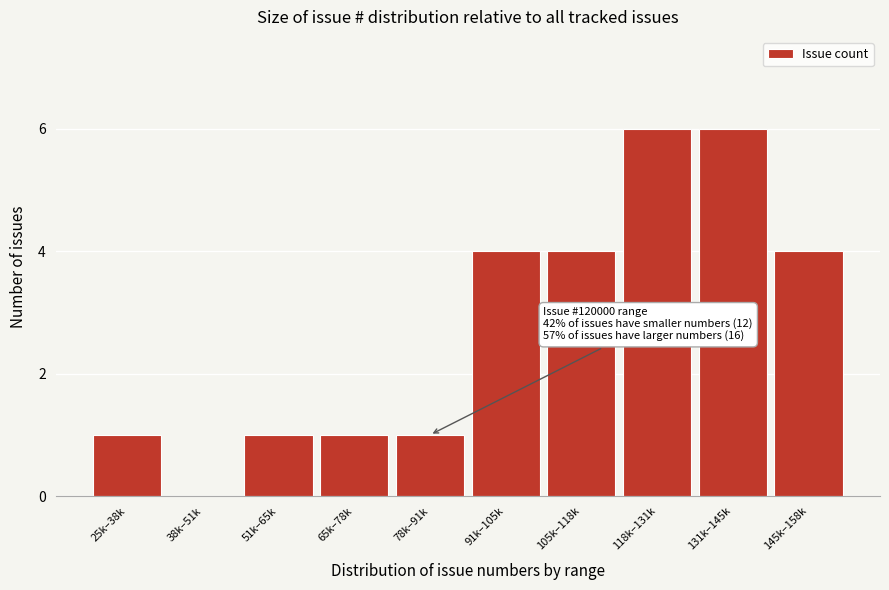

Reading left to right, what are all the values shown in this chart?

25k–38k=1	38k–51k=0	51k–65k=1	65k–78k=1	78k–91k=1	91k–105k=4	105k–118k=4	118k–131k=6	131k–145k=6	145k–158k=4